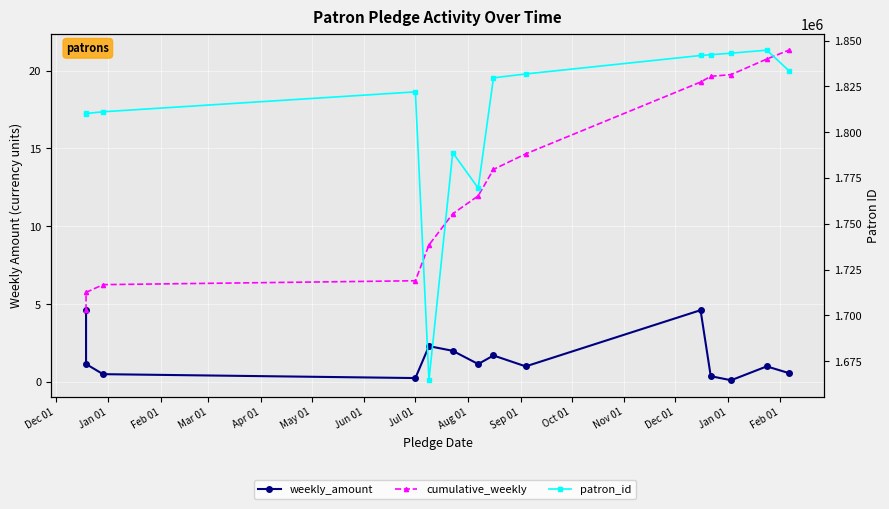

Which series has the largest total across all categories?

patron_id